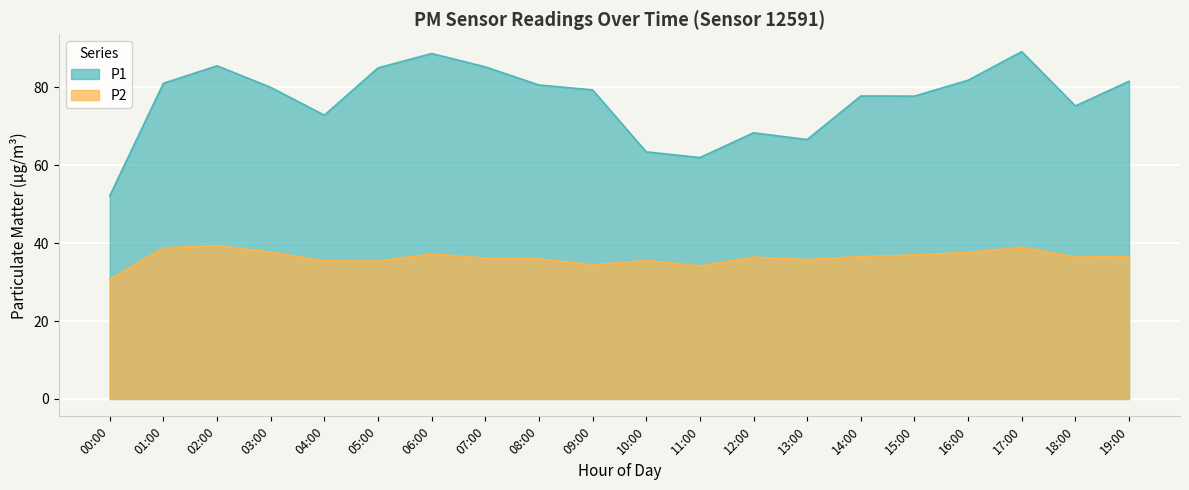

True or false: P1 has a value of 63.4 at 10:00.

True